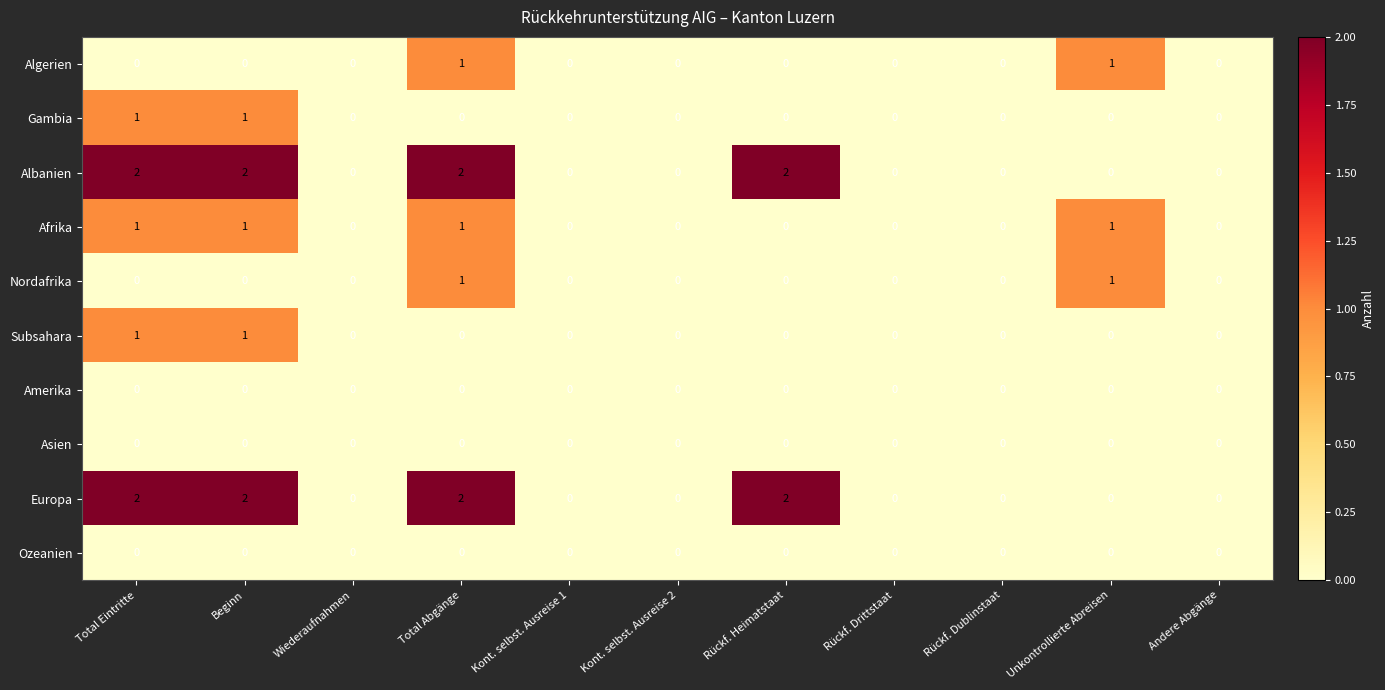

The Nordafrika series shows 0 at Kont. selbst. Ausreise 2. True or false?

True